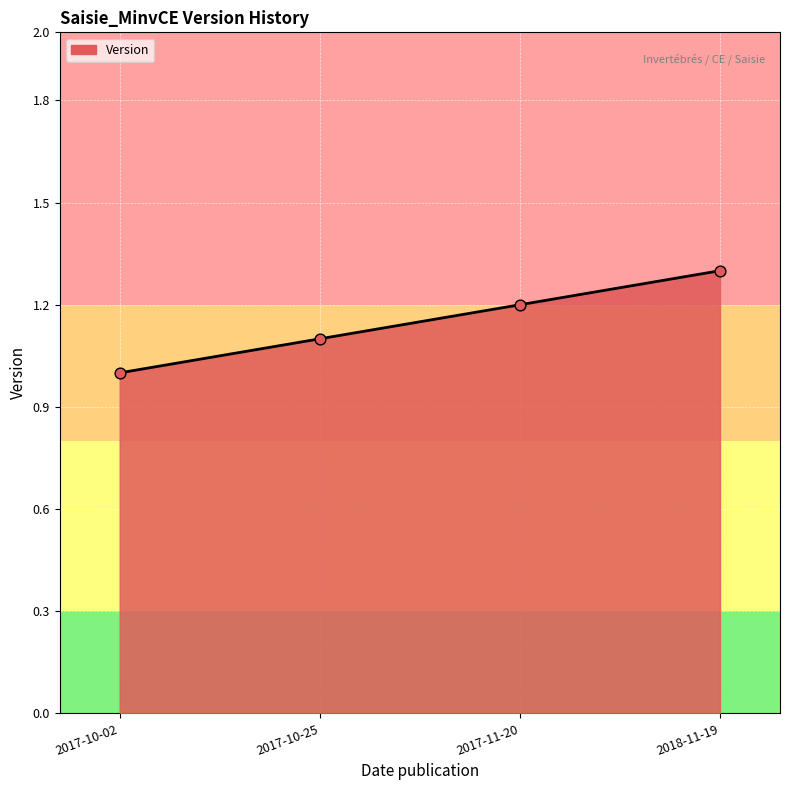

Between 2018-11-19 and 2017-11-20, which is larger?

2018-11-19